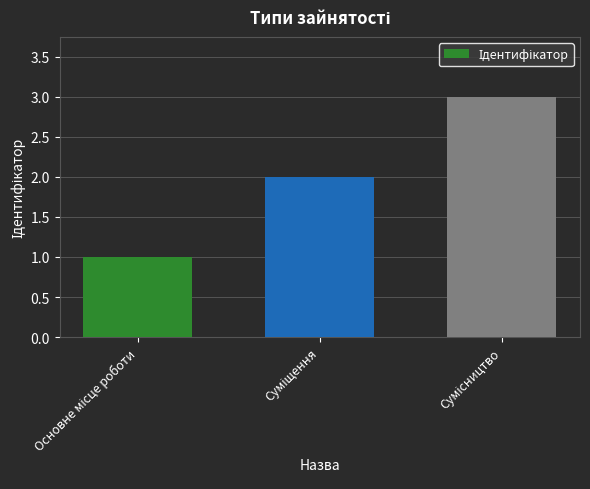

What is the maximum value shown in the chart?

3